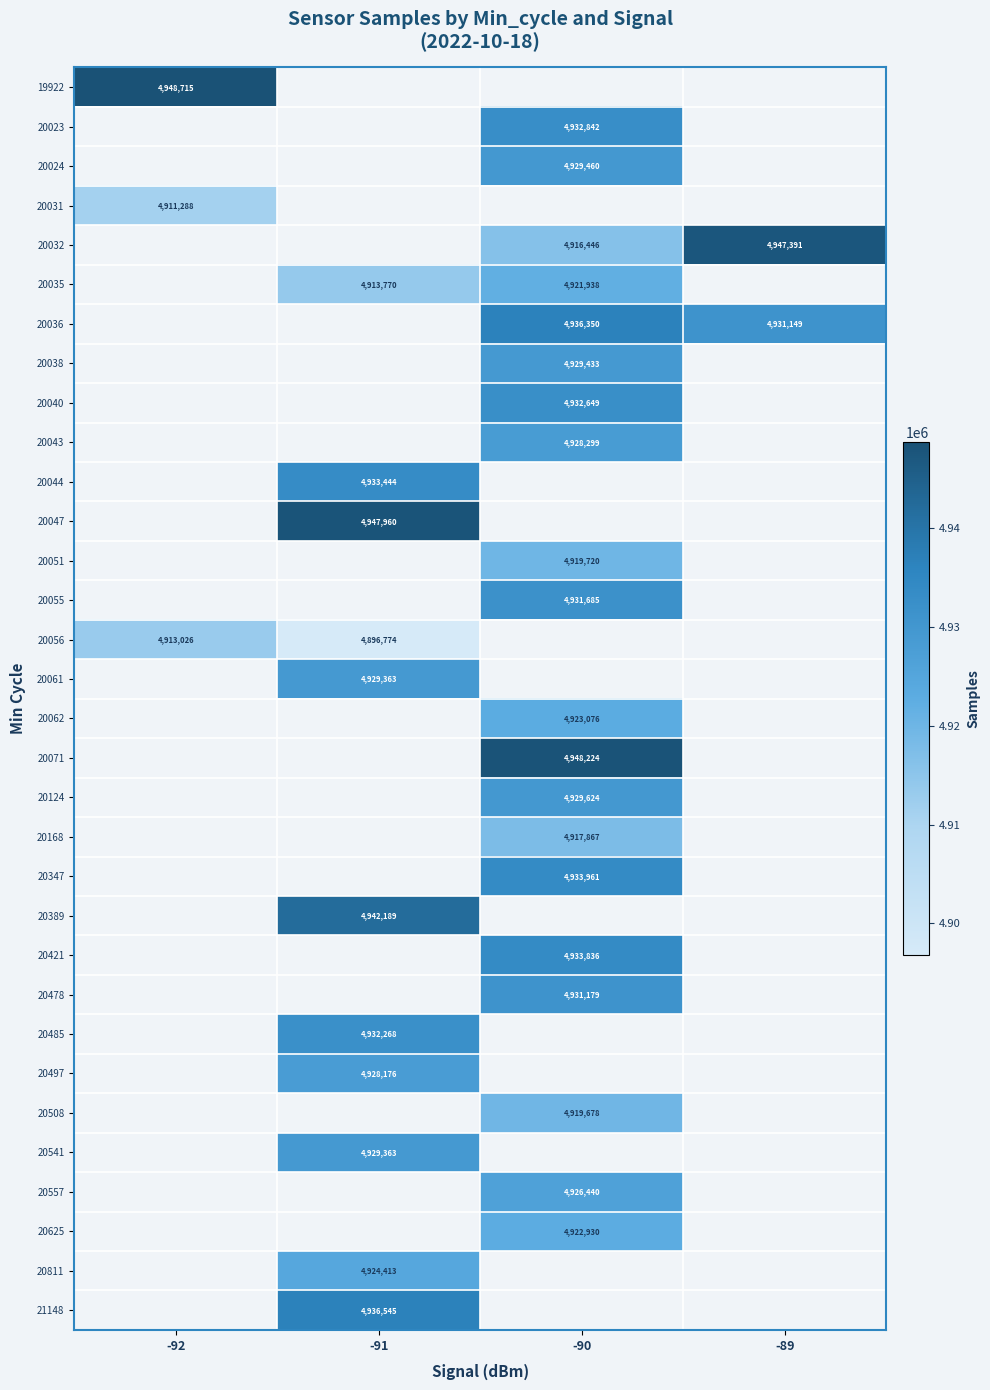

Which has a higher value, -90 or -91?

-91